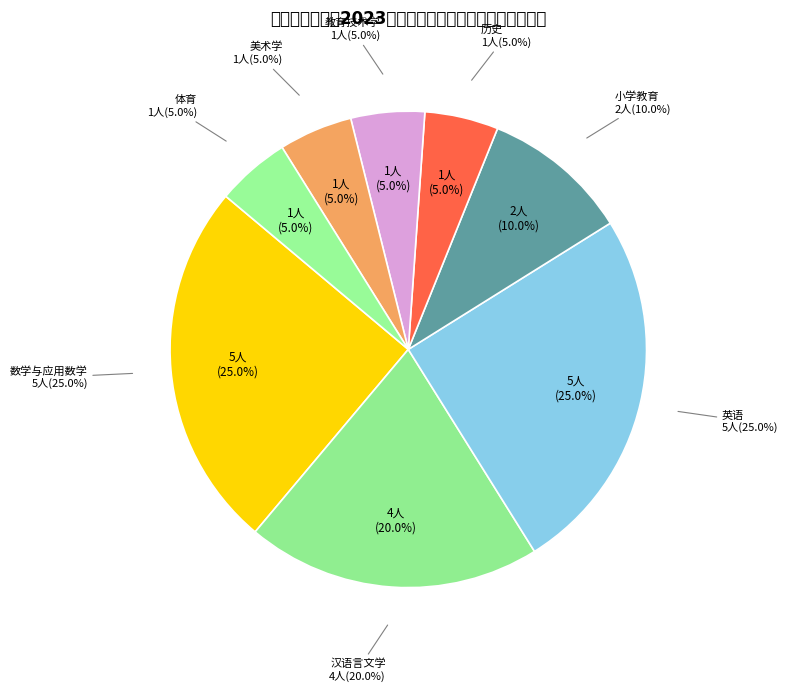

To the nearest percent, what is the average slice percentage?

12%